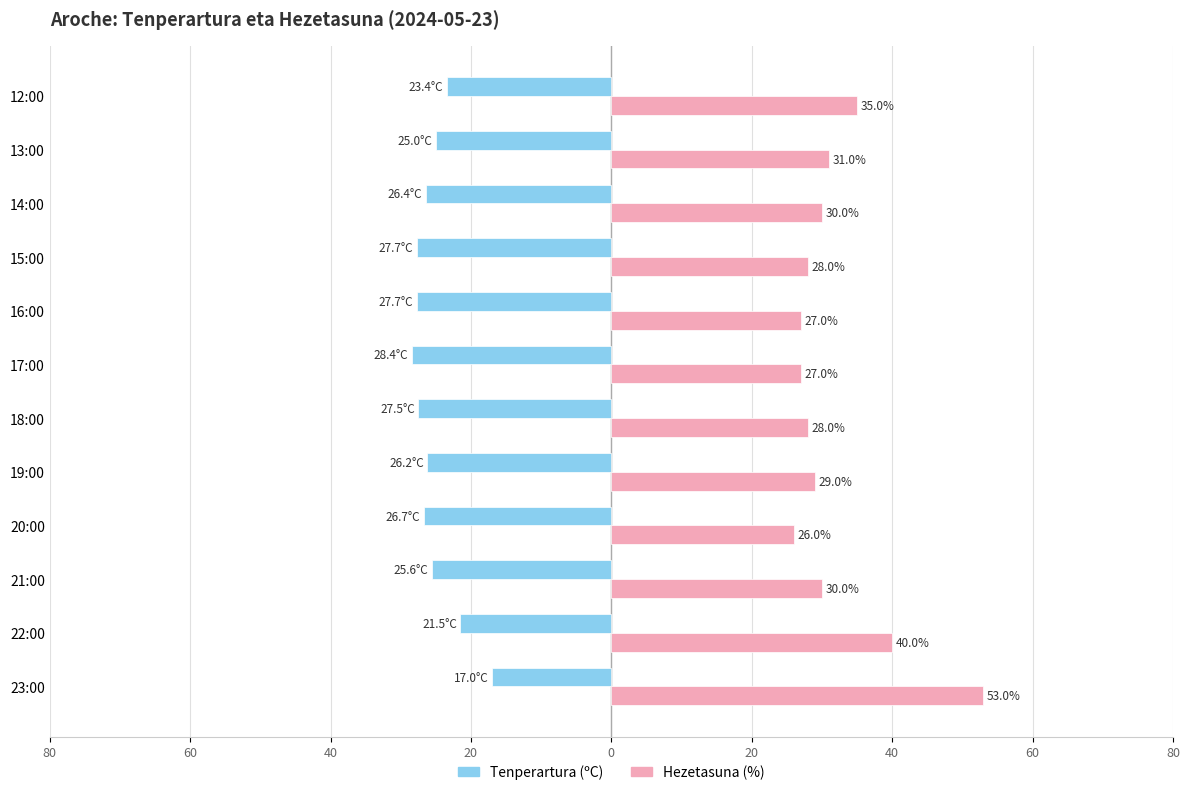

What are all the series names shown in the legend?

Tenperartura (ºC), Hezetasuna (%)